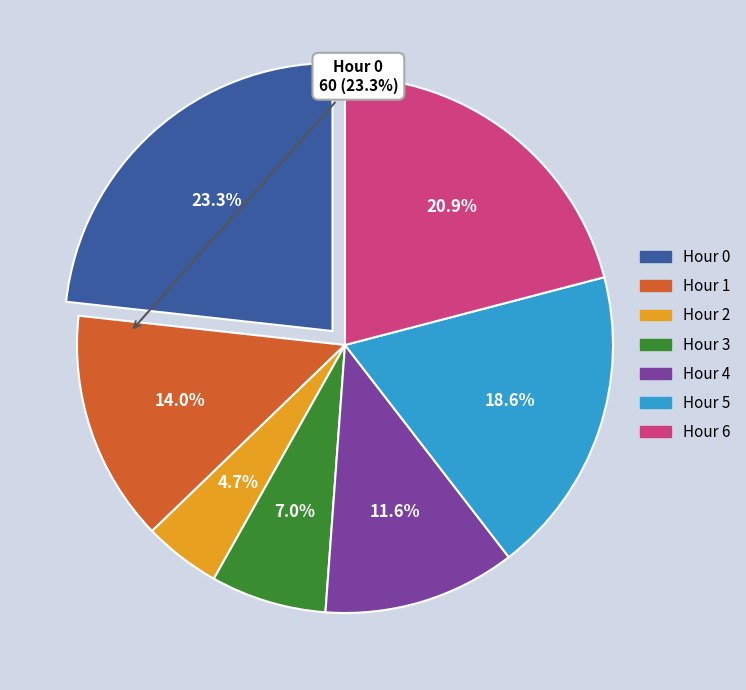

Combined, do Hour 5 and Hour 3 account for over 50%?

No